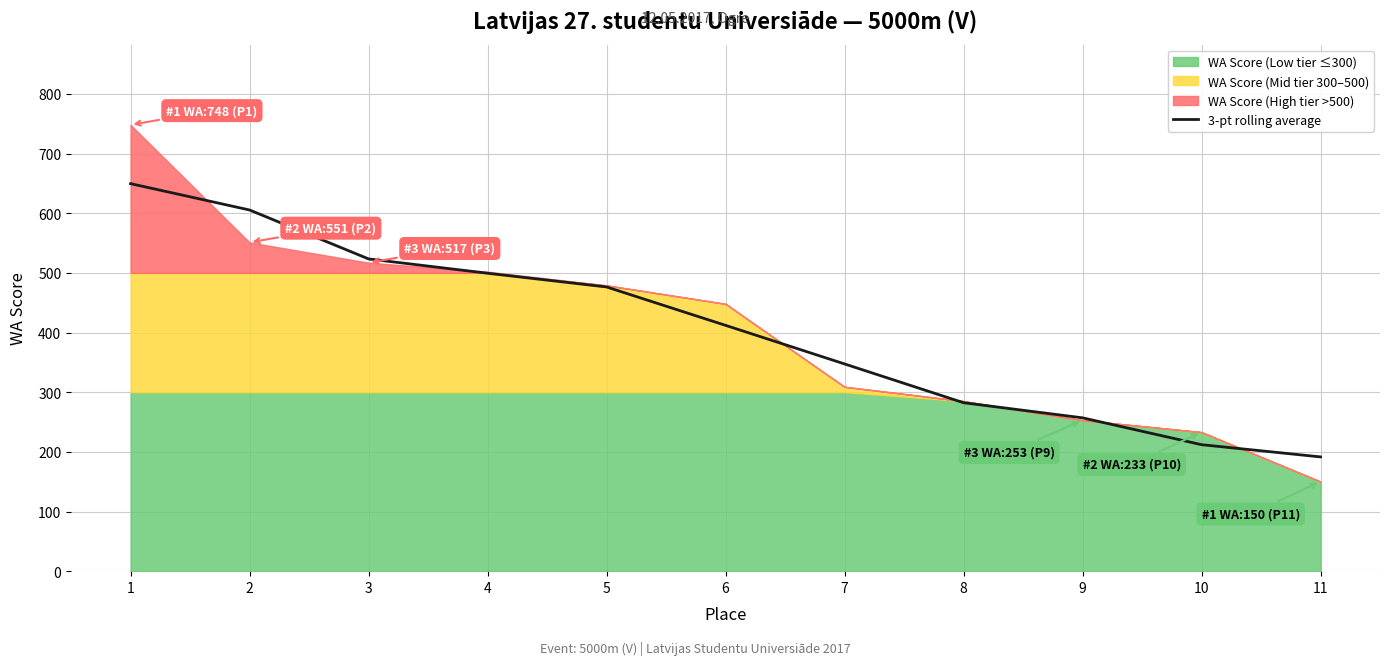

What is the ratio of the value at 2 to the value at 10?

2.9